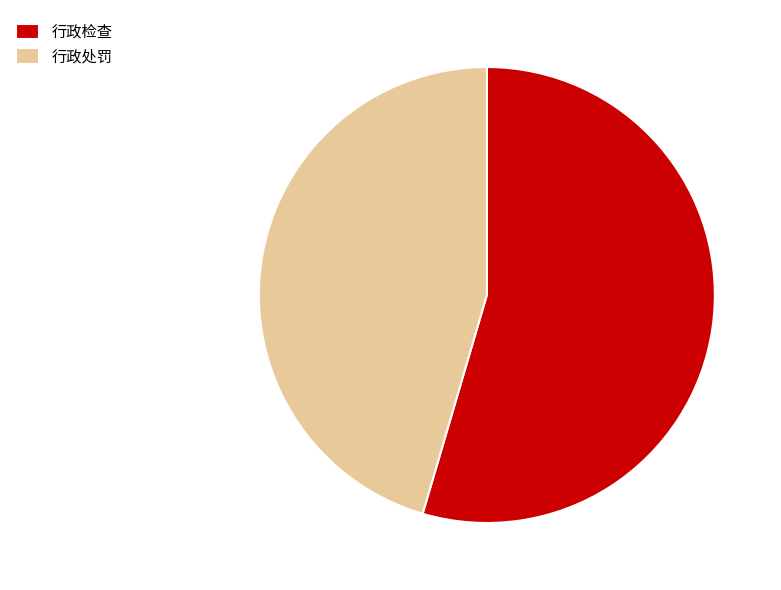

Is it true that 行政处罚 is 45% of the pie?

True